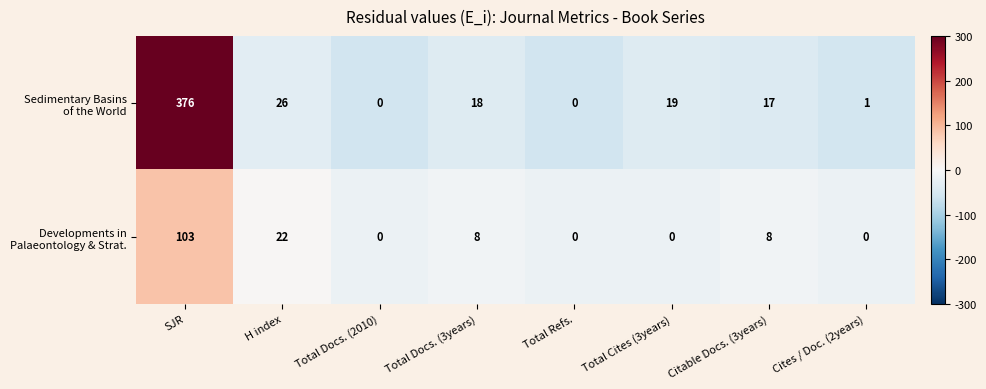

What is the greatest value displayed?

376